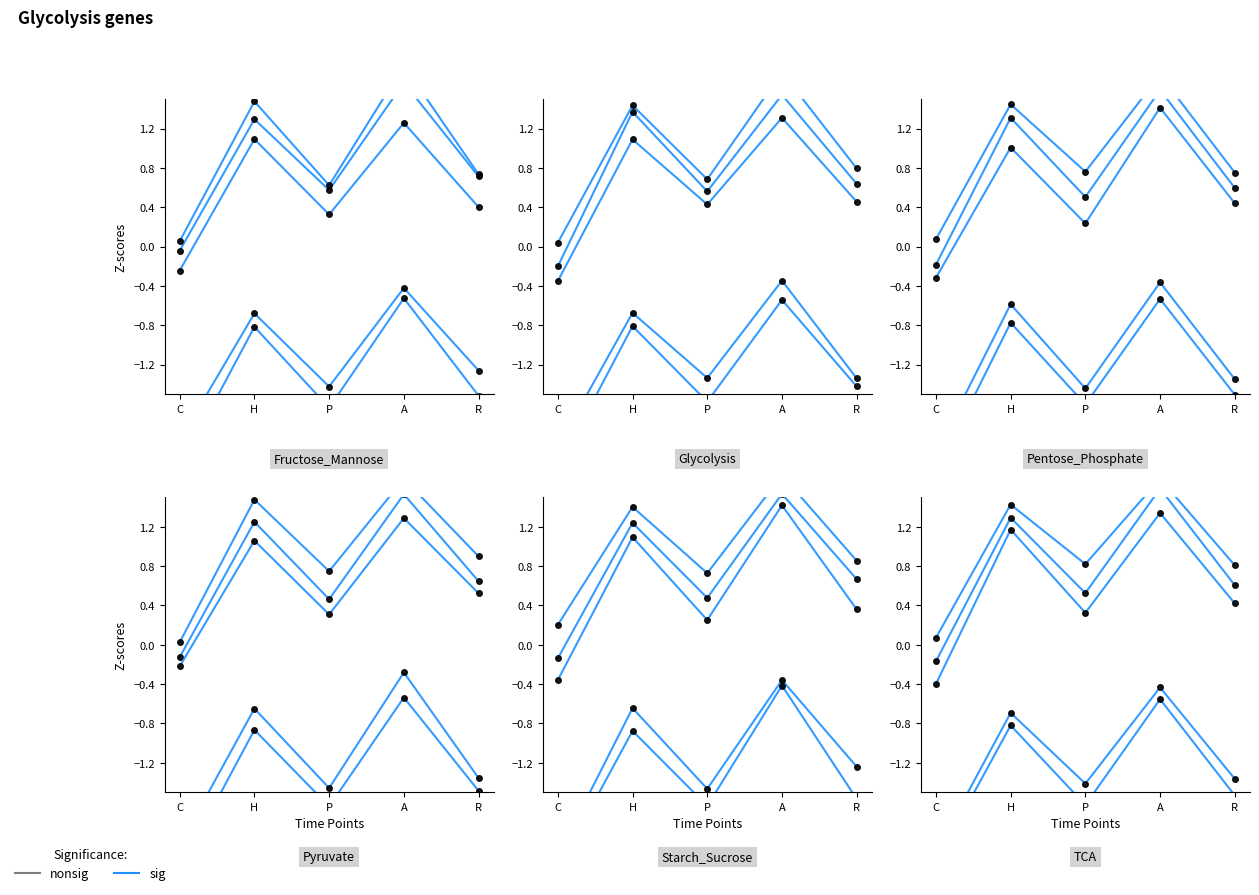

What is the change in value from C to P?

+0.6